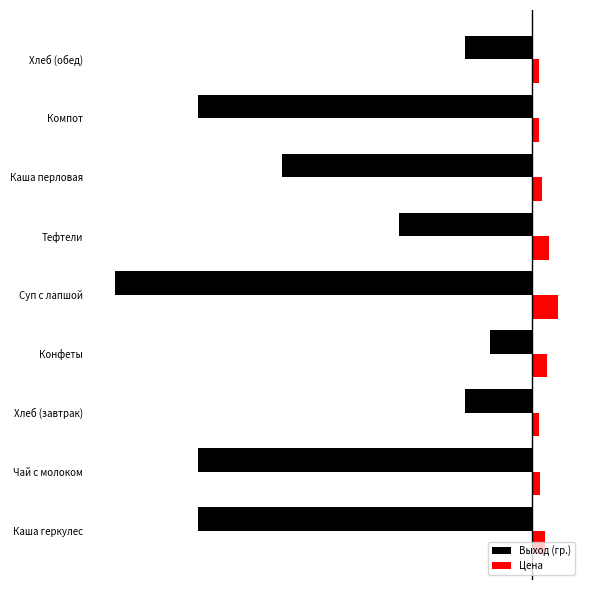

Rank the categories by Цена value from lowest to highest.

Хлеб (завтрак), Компот, Хлеб (обед), Чай с молоком, Каша перловая, Каша геркулес, Конфеты, Тефтели, Суп с лапшой